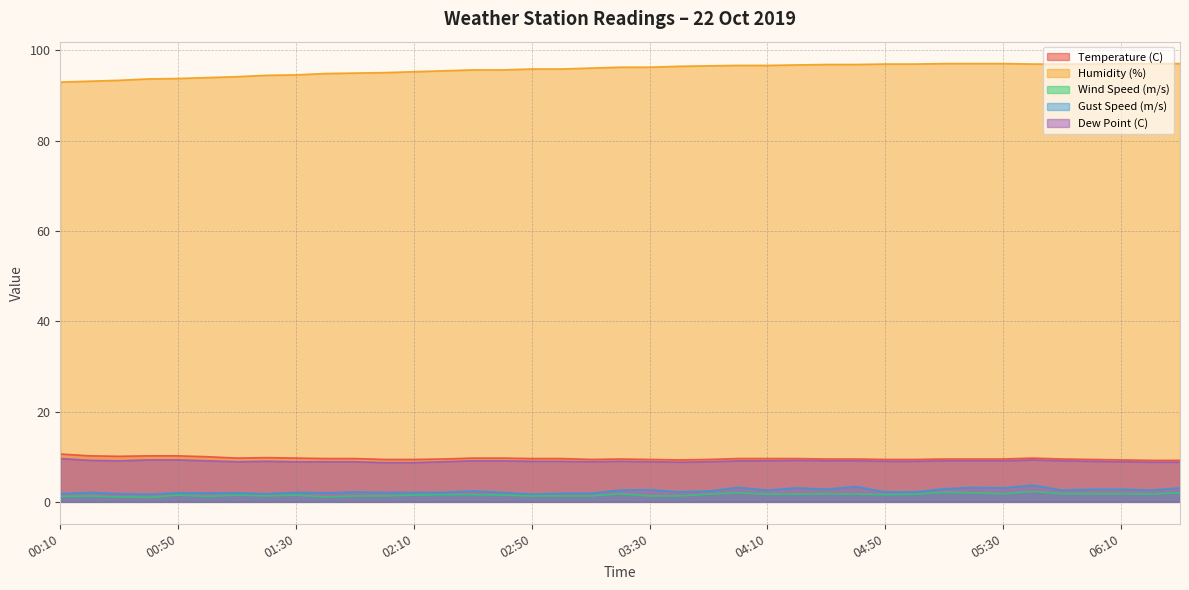

Count the Dew Point (C) values in the range 8 to 9.

21